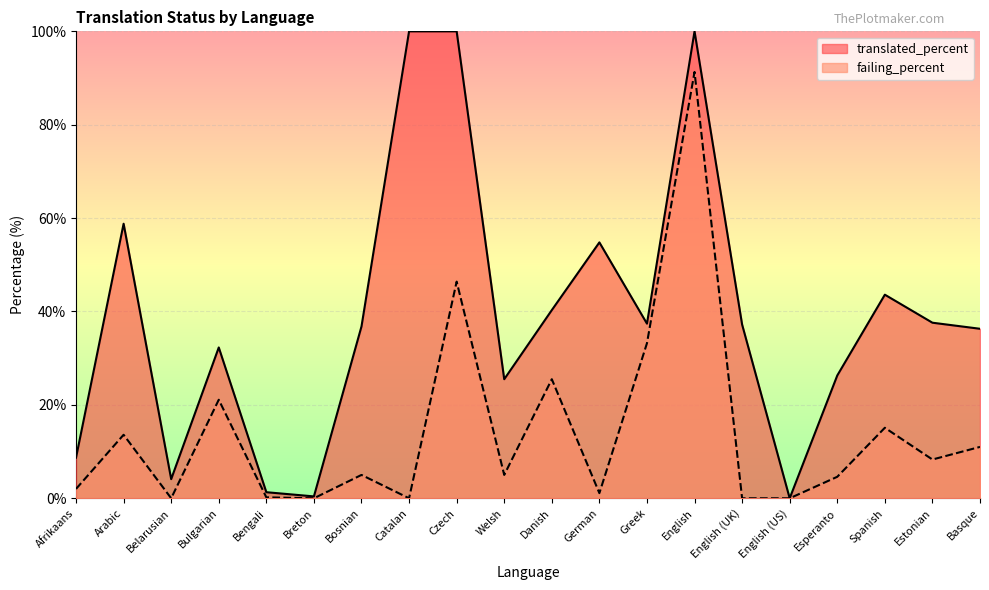

Which category has the highest value in the translated_percent series?

Catalan